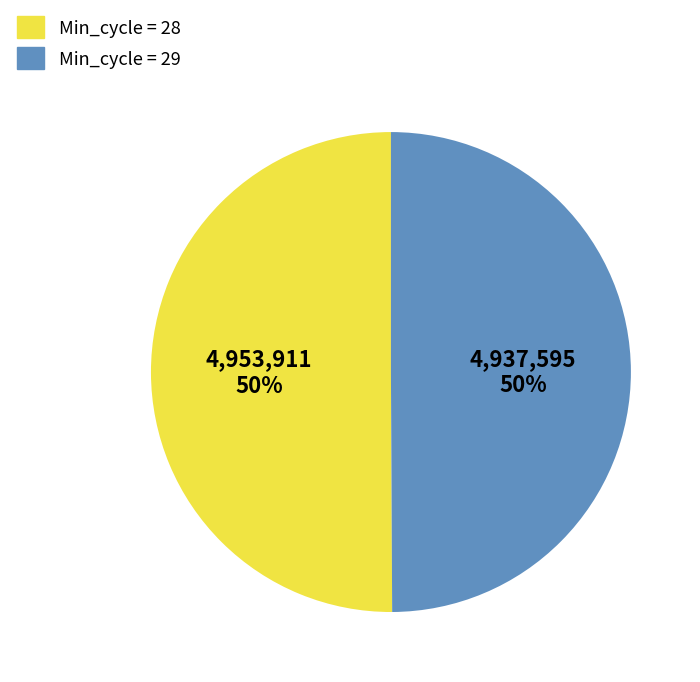

To the nearest percent, what is the average slice percentage?

50%